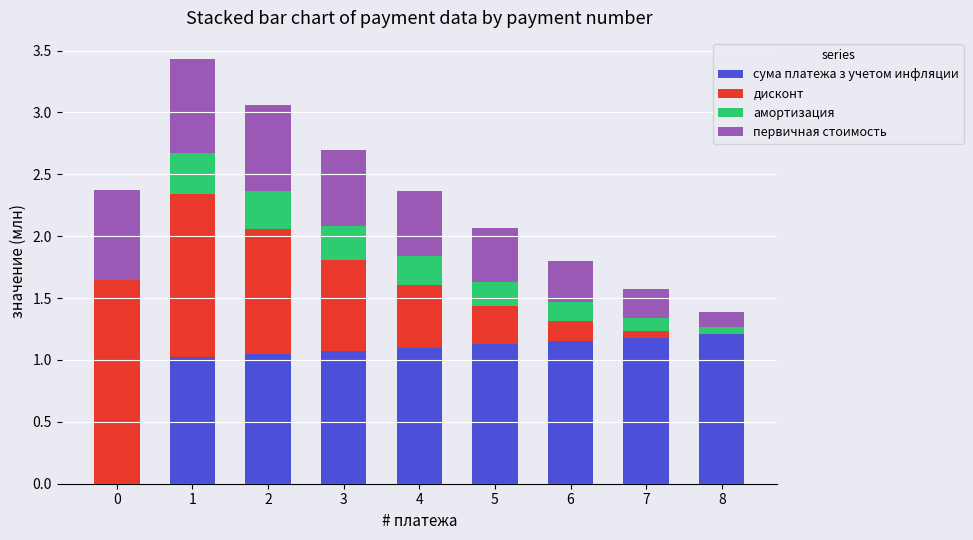

What are all the series names shown in the legend?

сума платежа з учетом инфляции, дисконт, амортизация, первичная стоимость